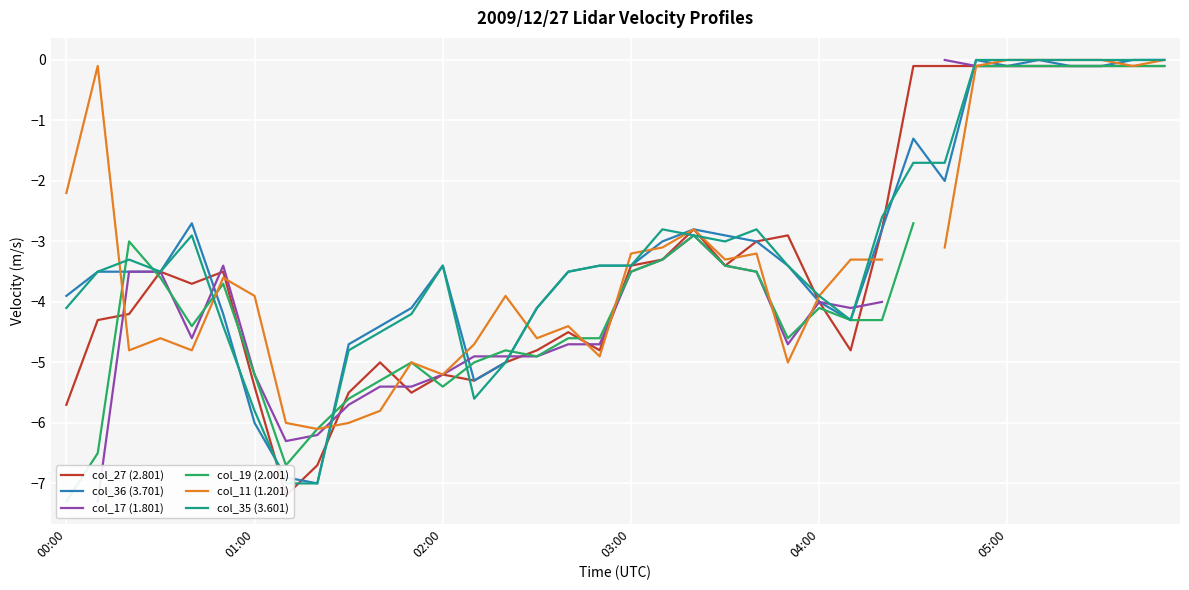

At which category is the sum across all series the highest?

31